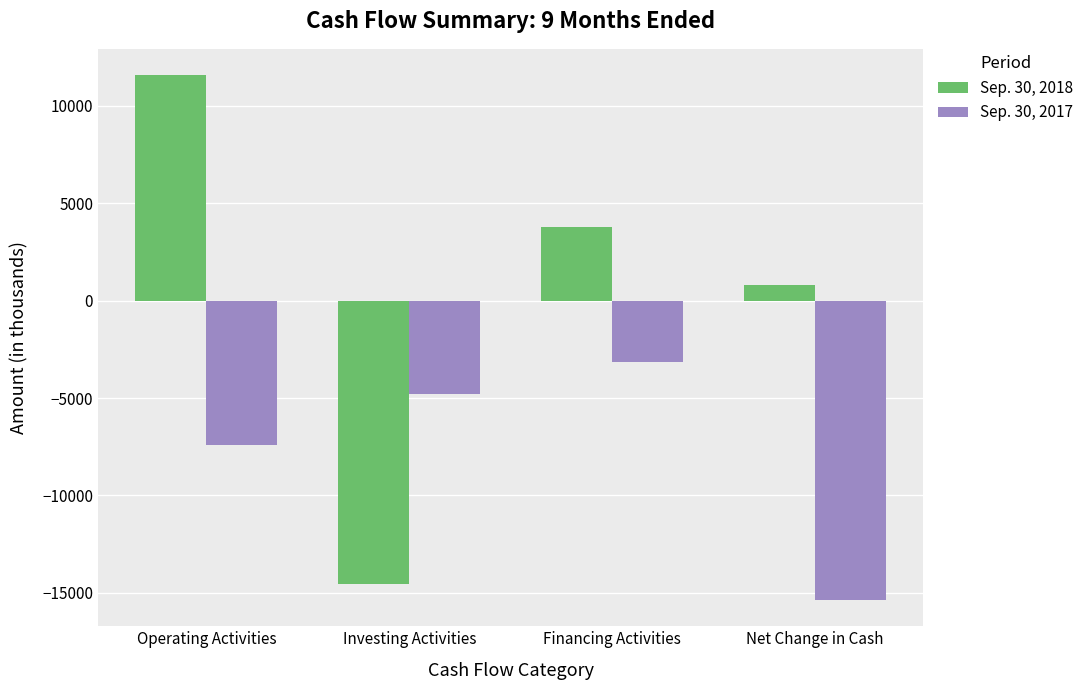

What is the value of the Sep. 30, 2018 bar at the 4th from the left?

802